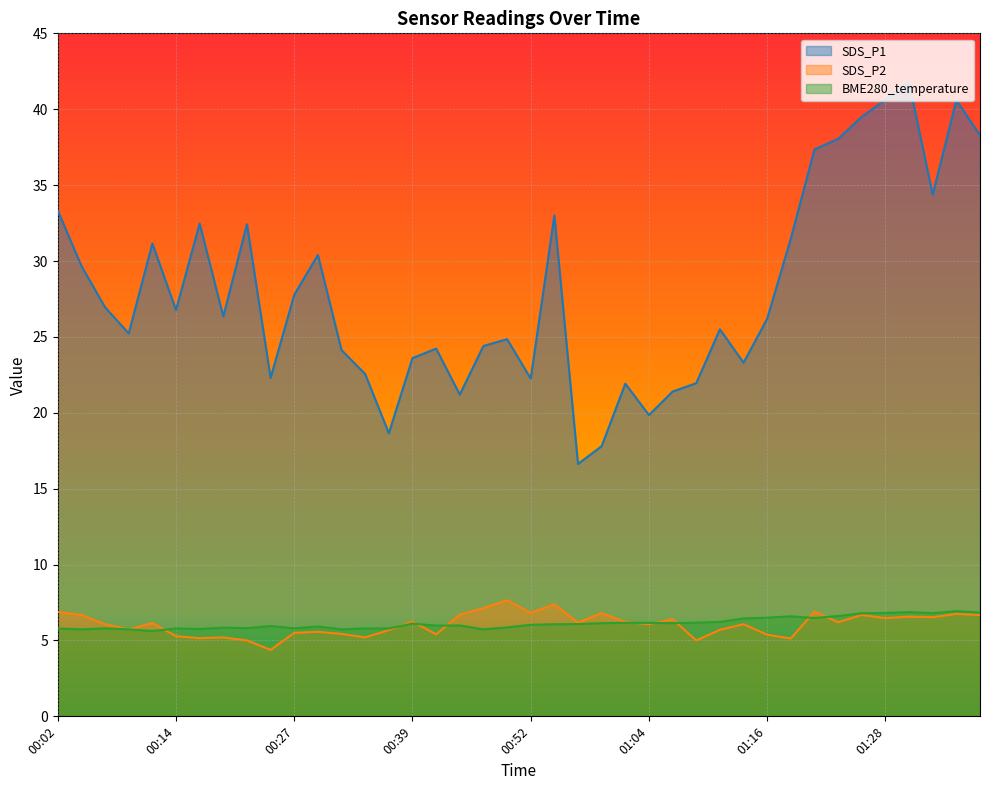

What position from the left is 00:47?

19